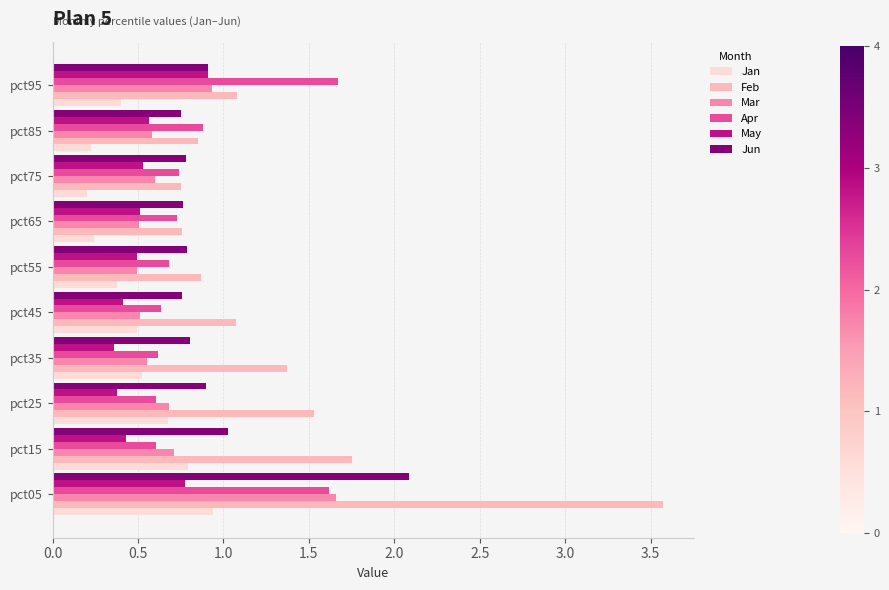

True or false: Feb has a value of 0.6 at pct45.

False